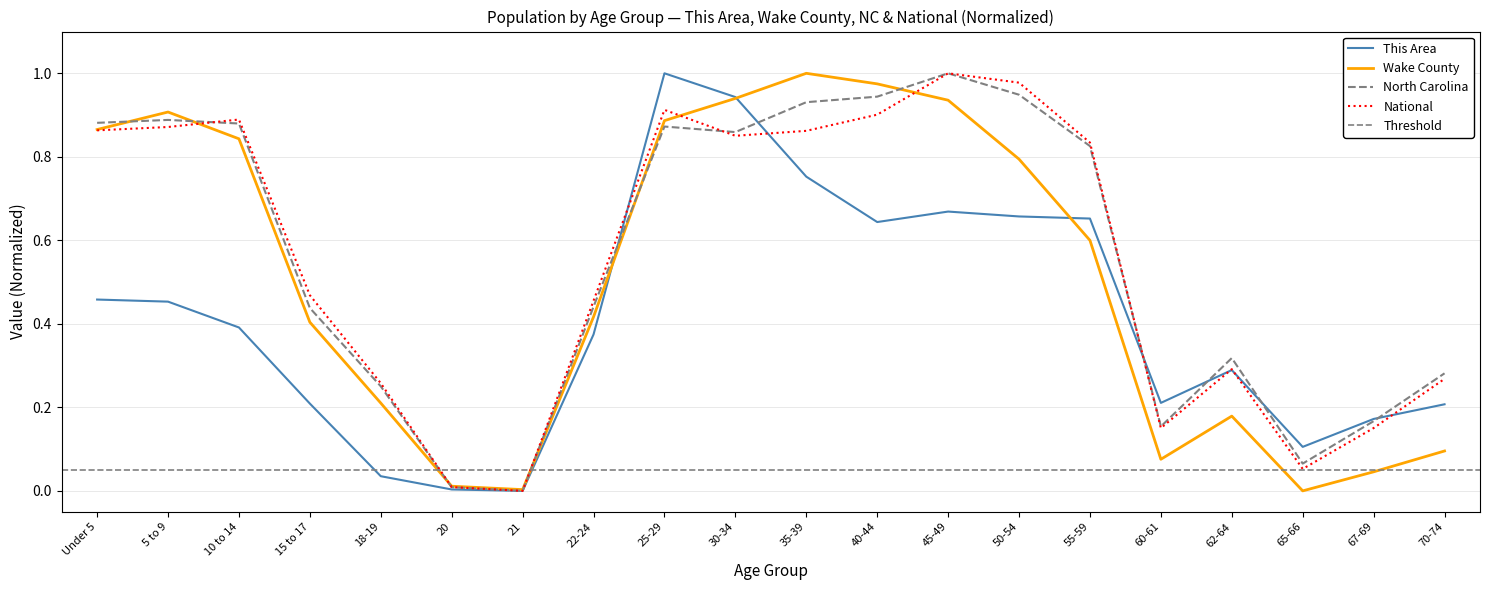

Is it true that North Carolina equals 0.9 at 40-44?

True